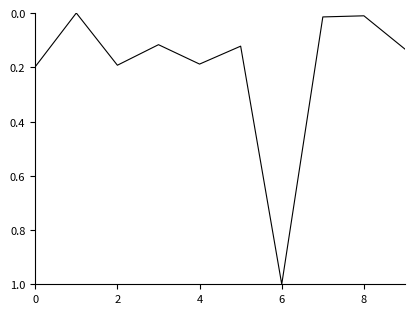

How many lines are shown in the chart?

1